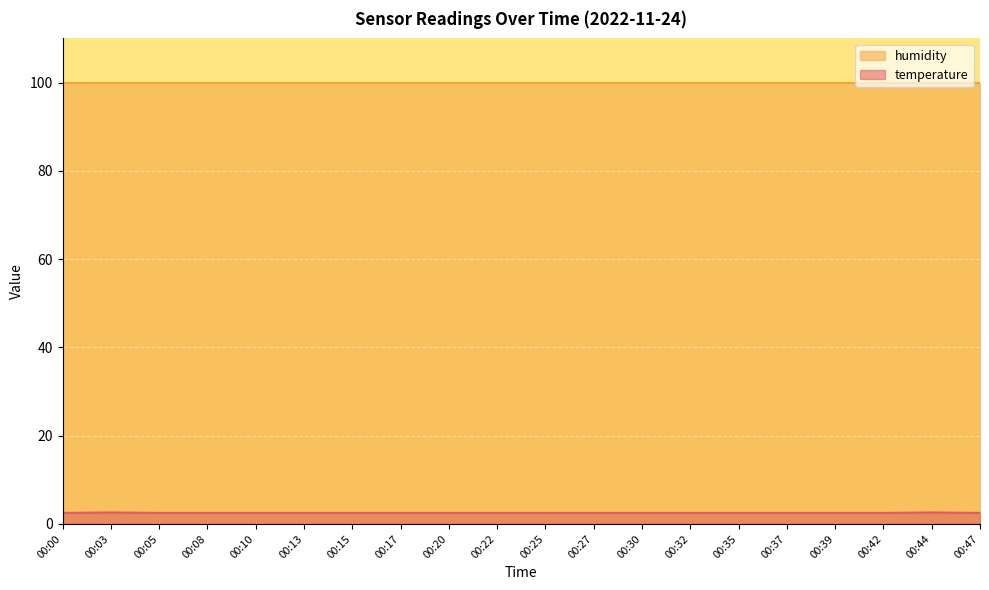

How many interior local peaks (higher than both neighbors) does the data have?

2